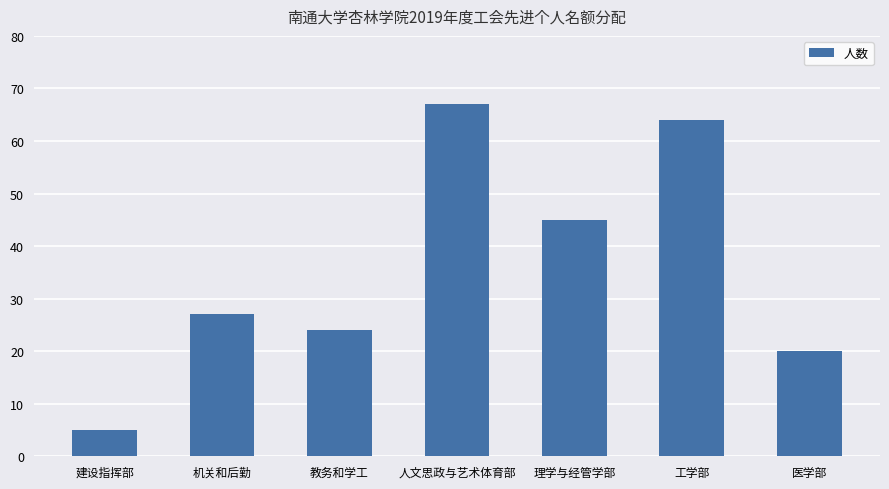

Reading left to right, list all the values displayed in this chart.

建设指挥部=5	机关和后勤=27	教务和学工=24	人文思政与艺术体育部=67	理学与经管学部=45	工学部=64	医学部=20